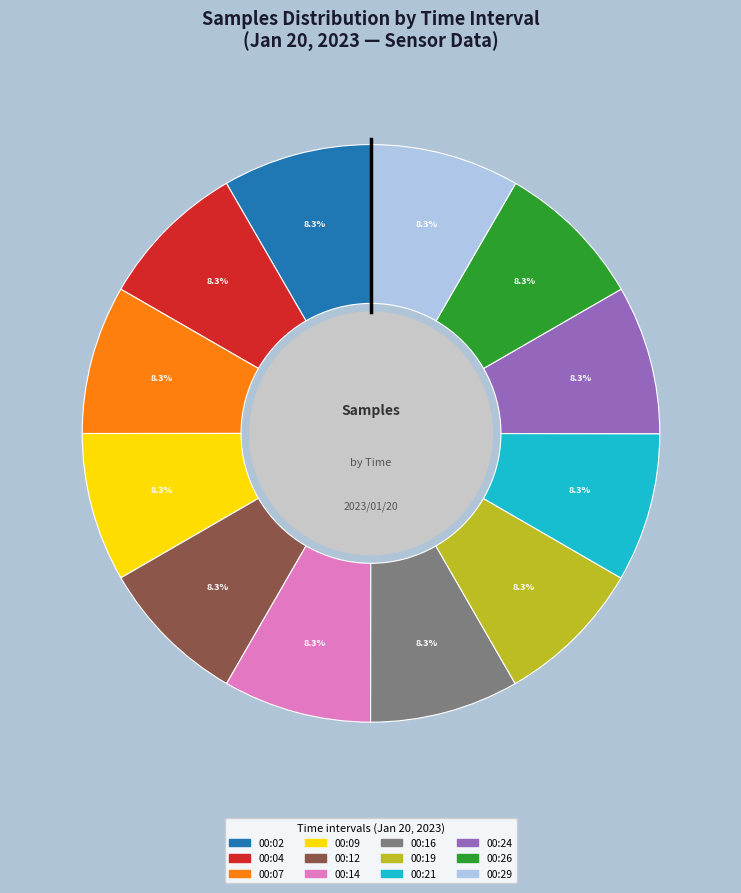

Does 00:09 represent more than half of the total?

No